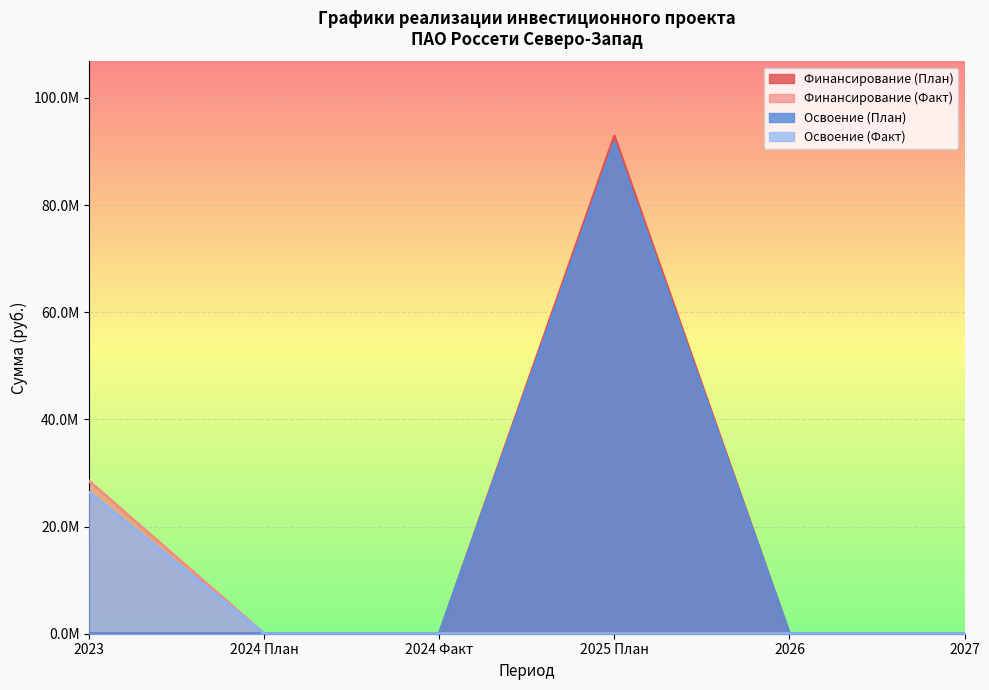

The value of Освоение (План) at 2027 is 0. True or false?

True